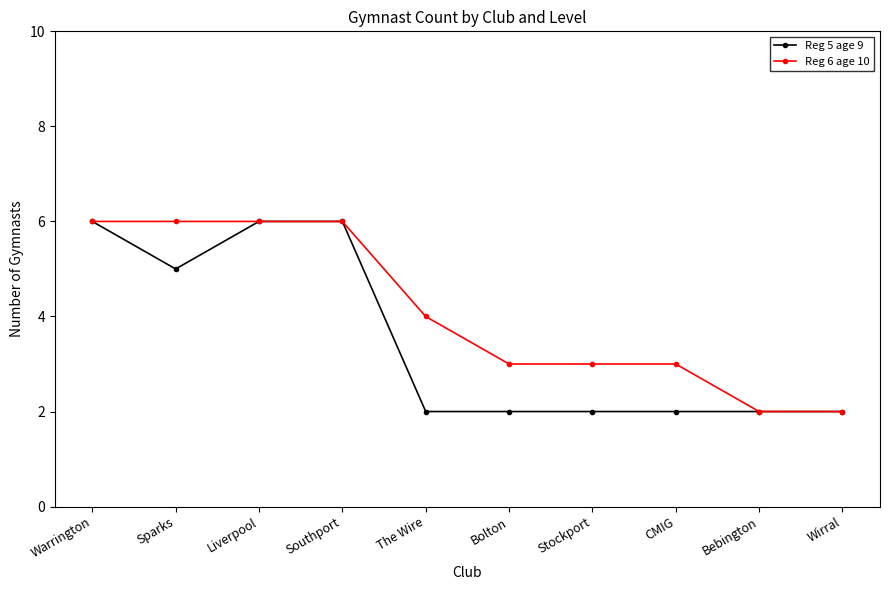

Is the value of Reg 5 age 9 at CMIG greater than the value of Reg 6 age 10 at Stockport?

No